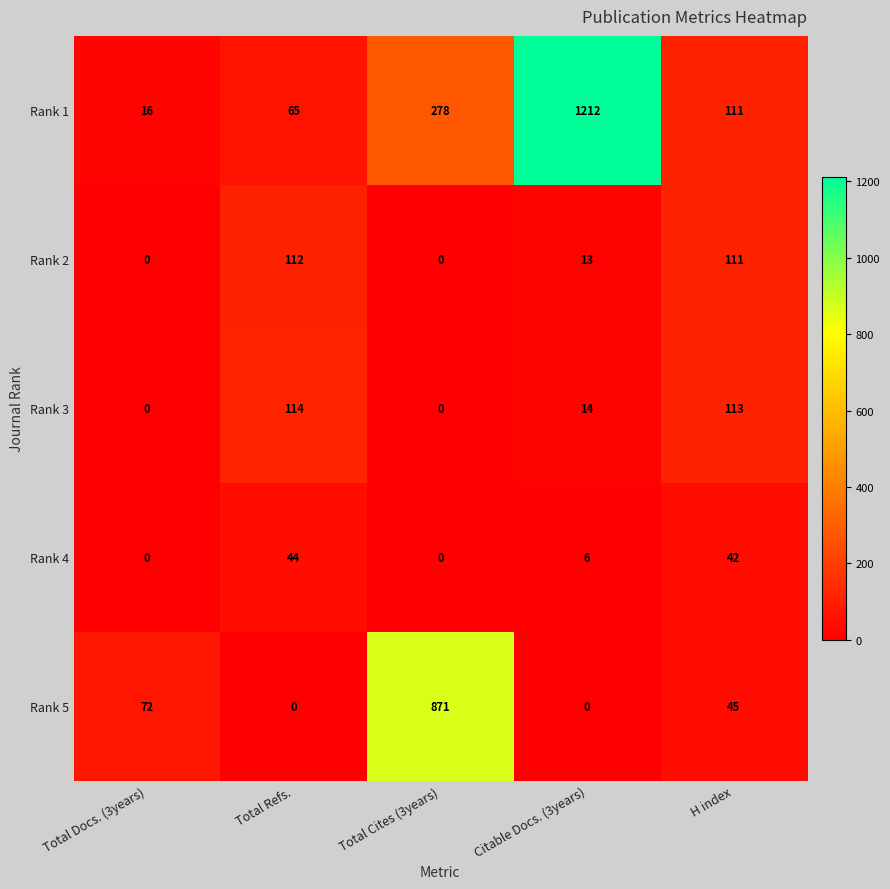

Rank the categories by Rank 1 value from highest to lowest.

Citable Docs. (3years), Total Cites (3years), H index, Total Refs., Total Docs. (3years)